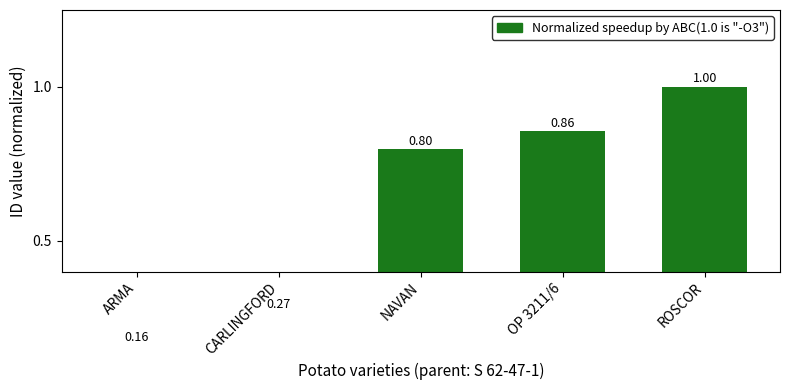

List the labels in order of value, largest first.

ROSCOR, OP 3211/6, NAVAN, CARLINGFORD, ARMA